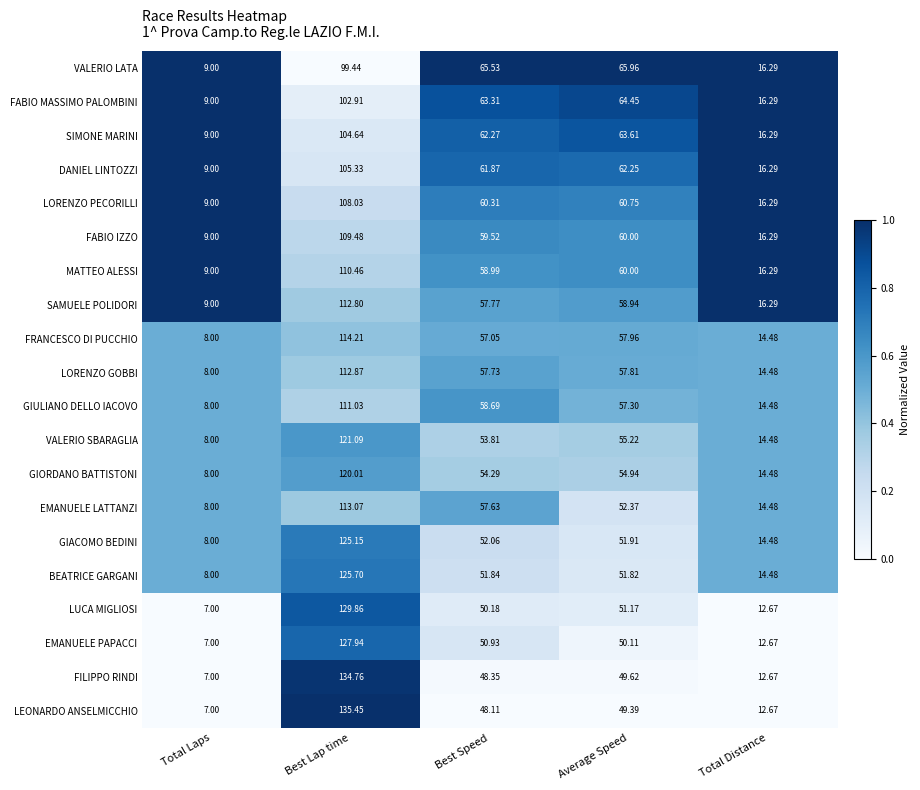

At which category is the sum across all series the highest?

Best Lap time